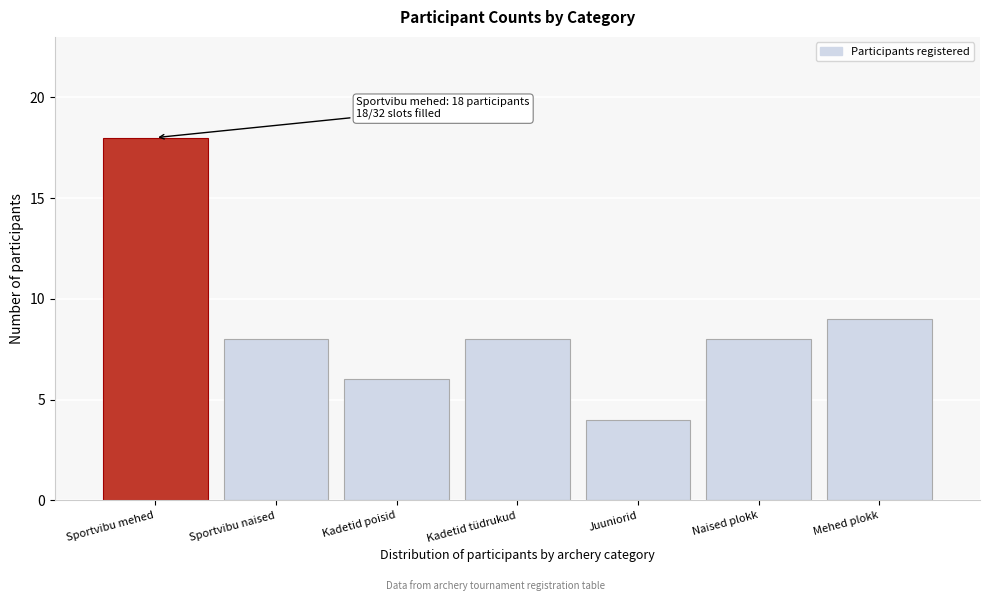

Reading left to right, transcribe all the data shown in this chart.

Sportvibu mehed=18	Sportvibu naised=8	Kadetid poisid=6	Kadetid tüdrukud=8	Juuniorid=4	Naised plokk=8	Mehed plokk=9